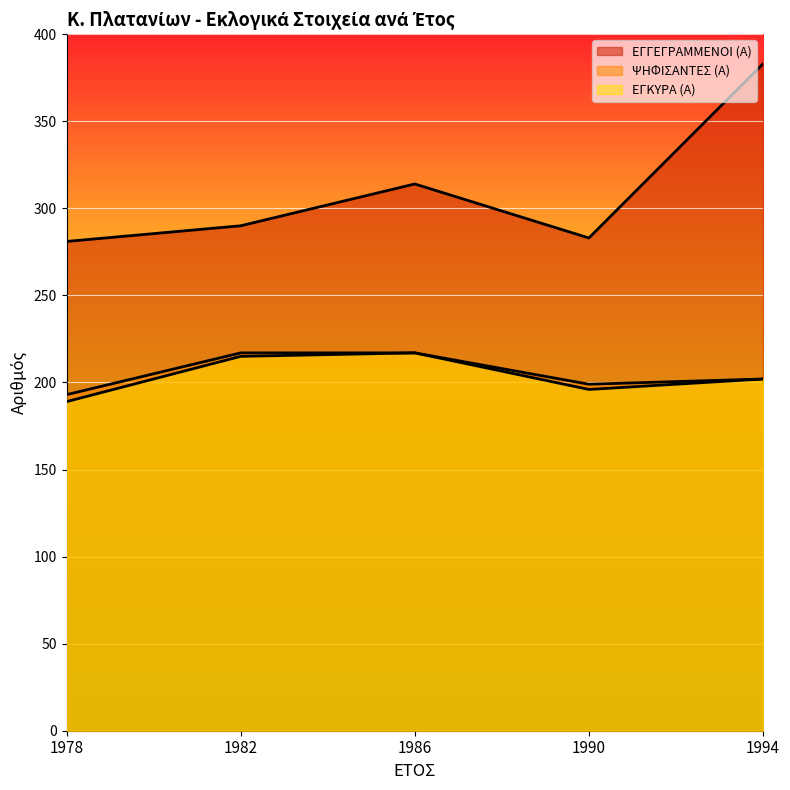

At which category does the chart reach its minimum across all series?

1978